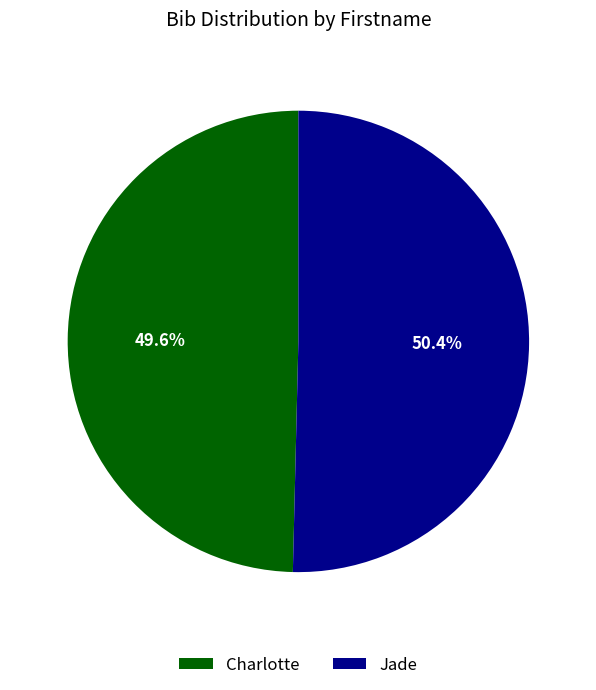

Combined, what portion of the pie is Charlotte and Jade?

100.0%